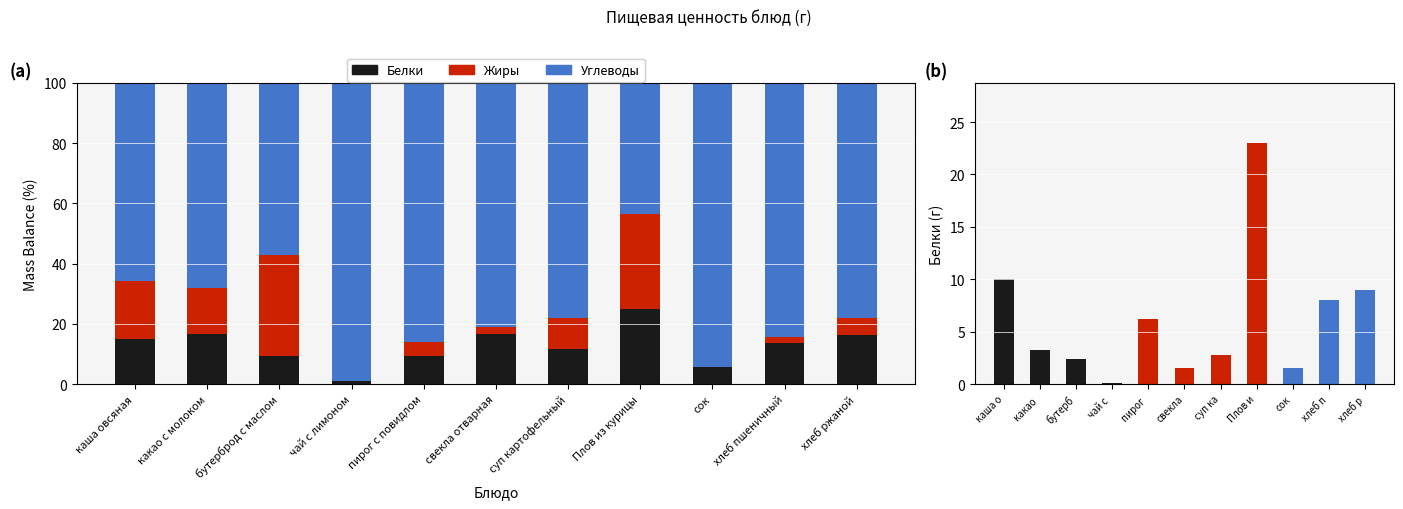

What position from the right is чай с лимоном?

8